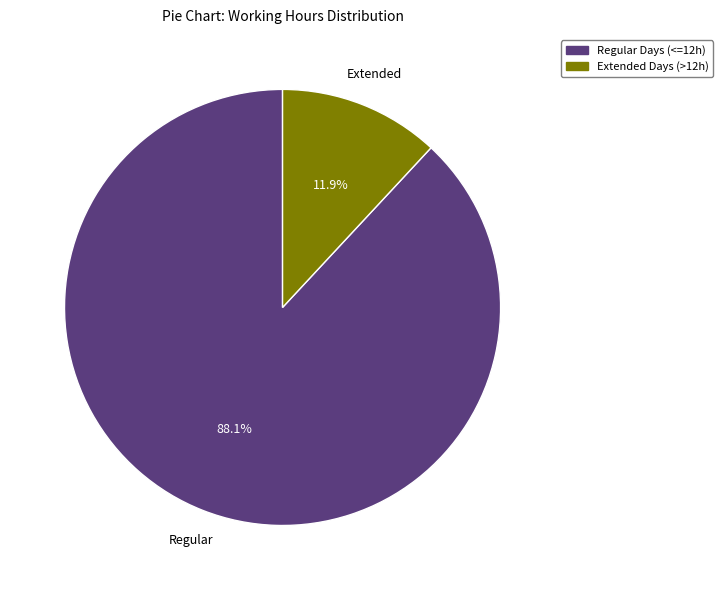

Which slice is the smallest?

Extended Days (>12h)